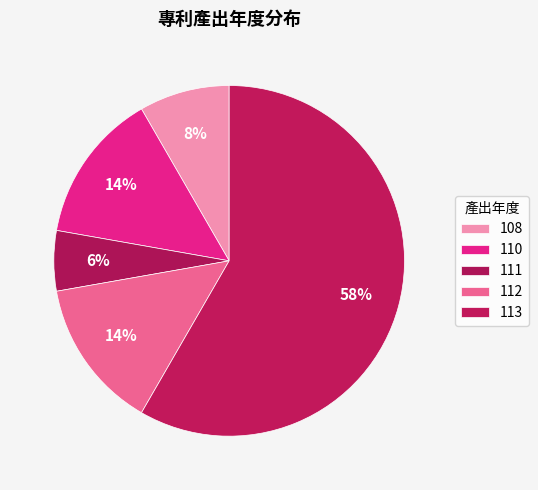

How many slices are in this pie chart?

5